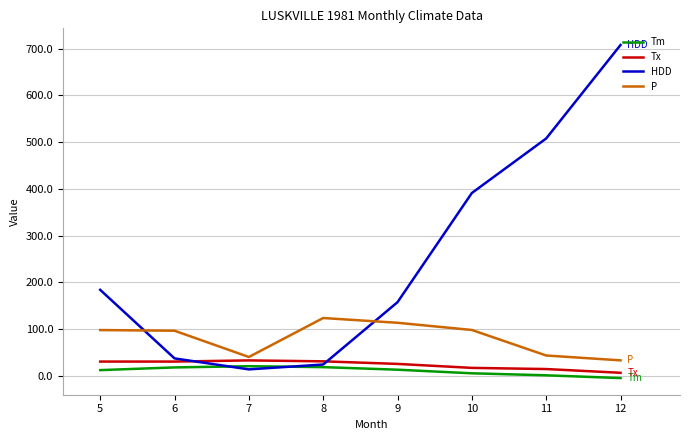

How many distinct data groups are displayed?

4